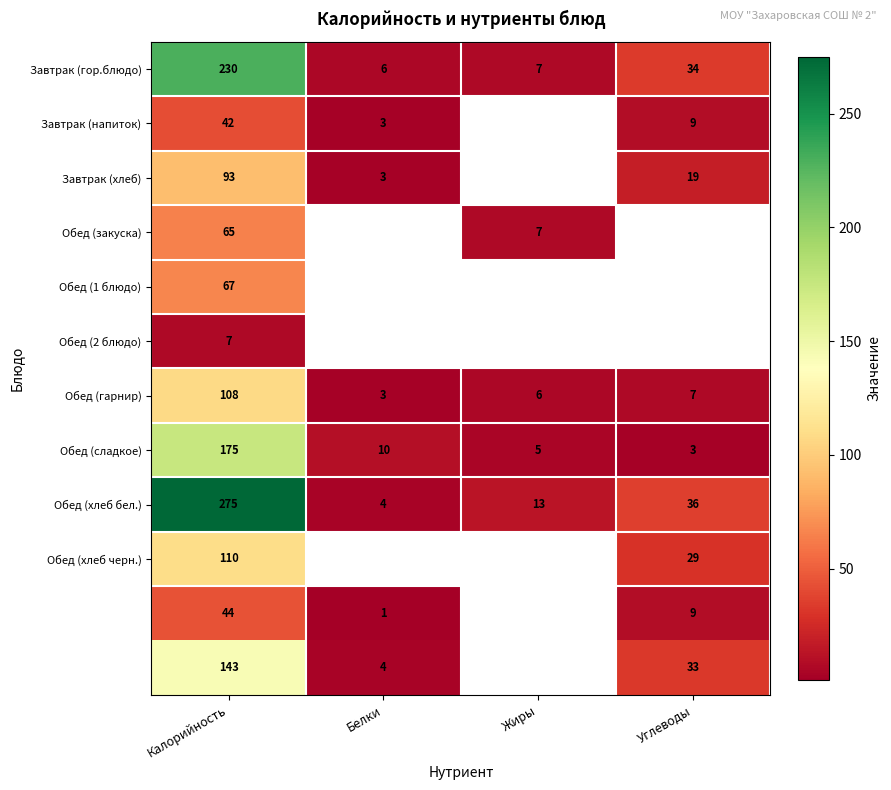

Which has a higher value, Калорийность or Белки?

Калорийность